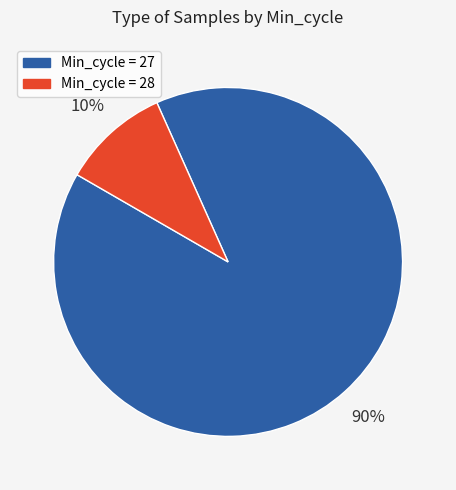

Is there any slice that represents more than half of the pie?

Yes